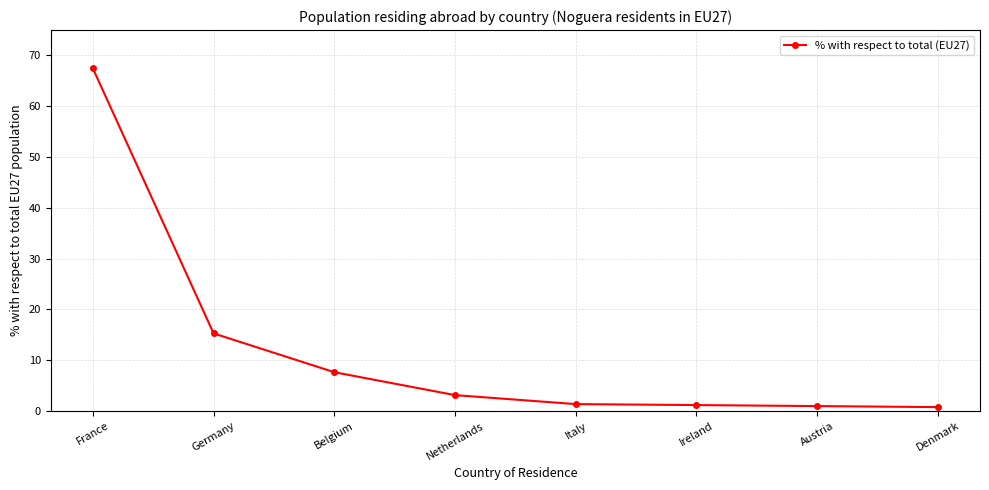

What is the difference between the maximum and minimum values?

66.7